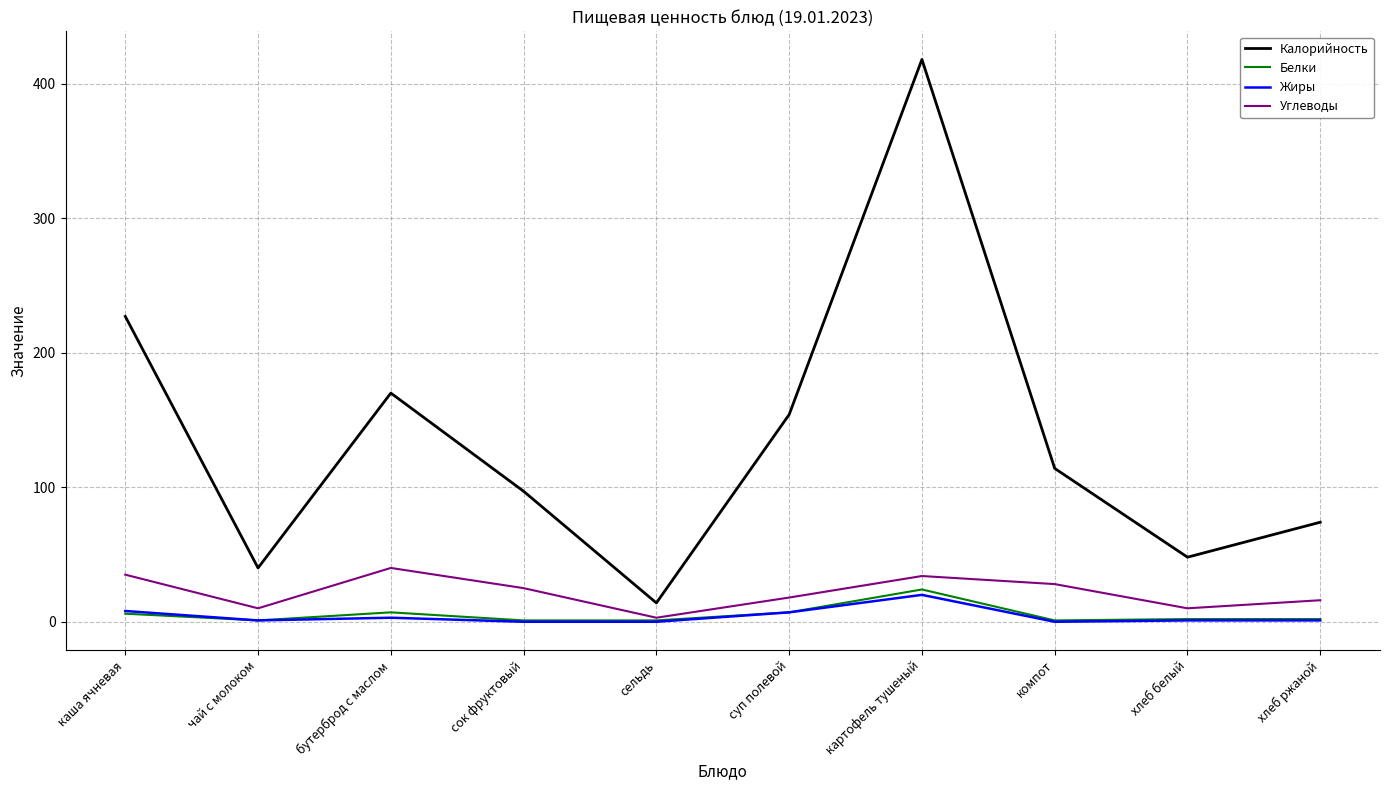

True or false: Жиры and Калорийность cross at least once.

False